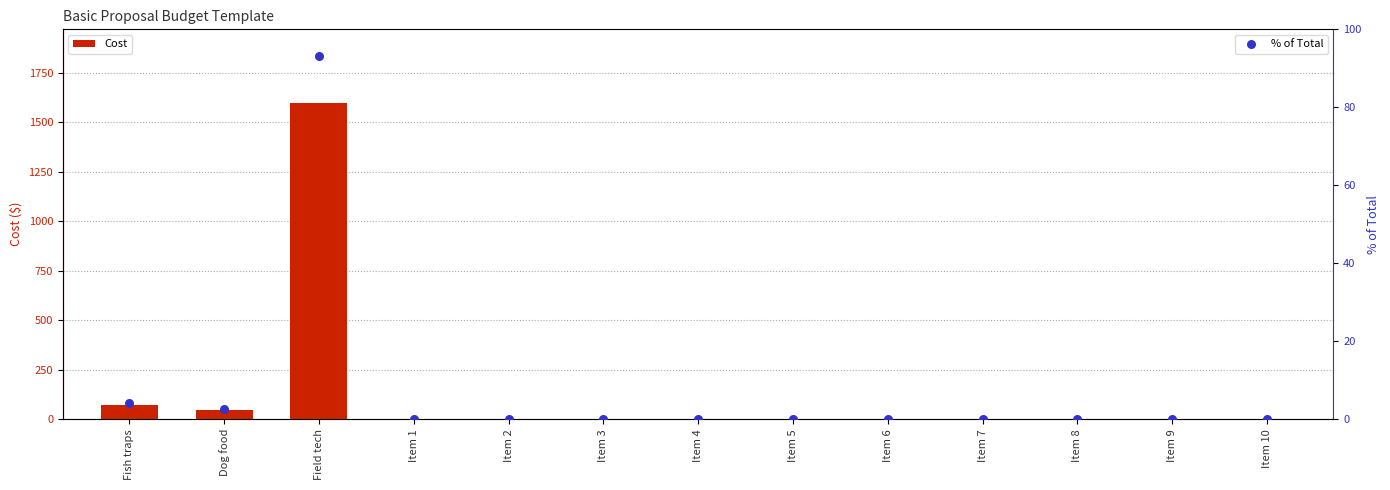

At how many categories does at least one series exceed 983?

1